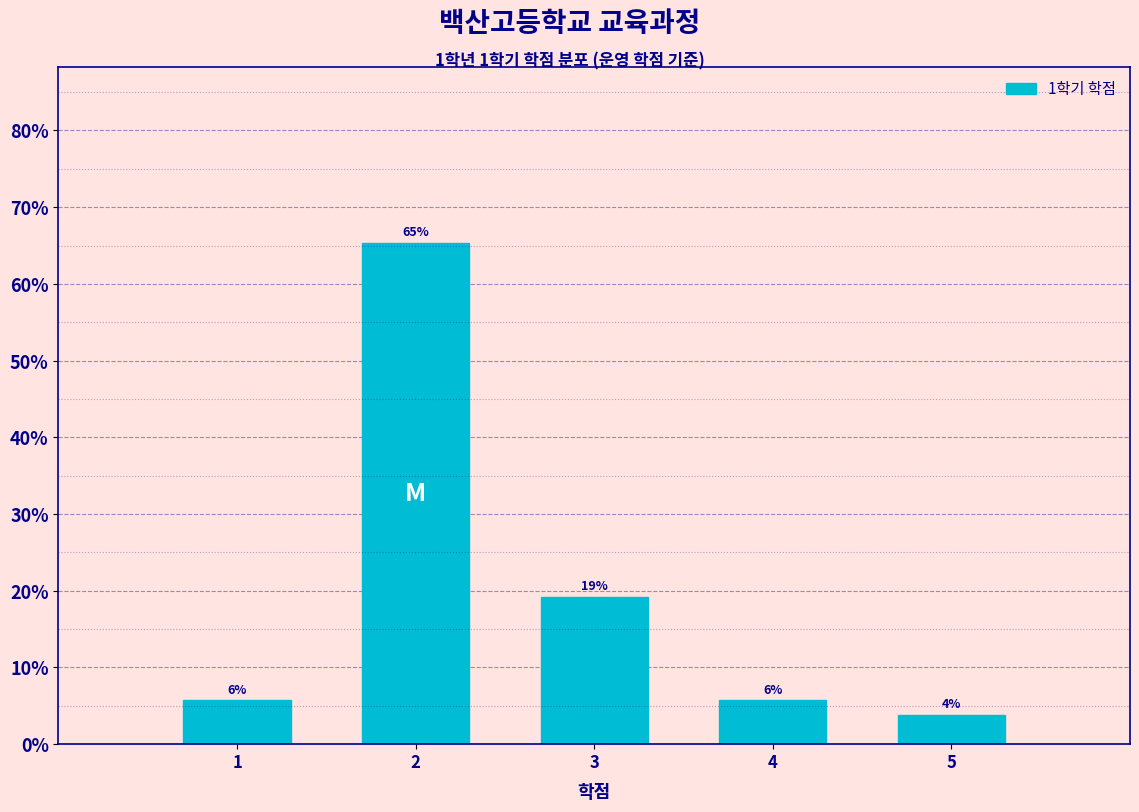

How many bars are there in total?

5